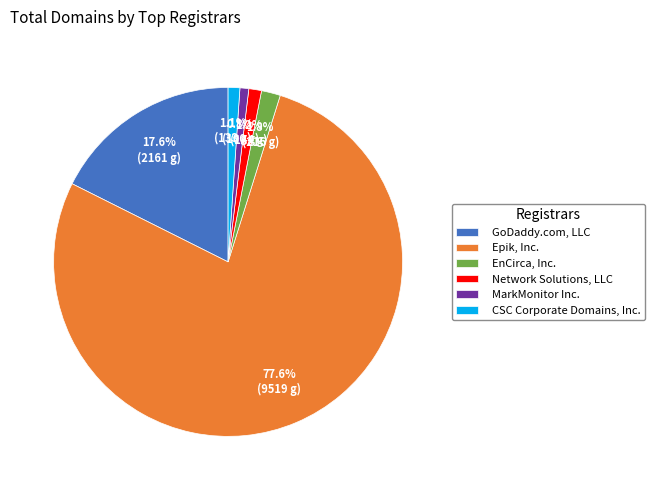

The Epik, Inc. slice represents 78% of the pie. True or false?

True